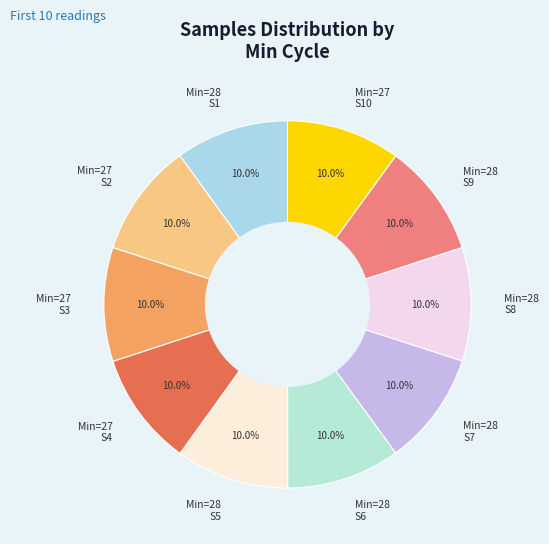

Approximately how many times larger is the value at Min=27 S2 compared to Min=28 S9?

1.0